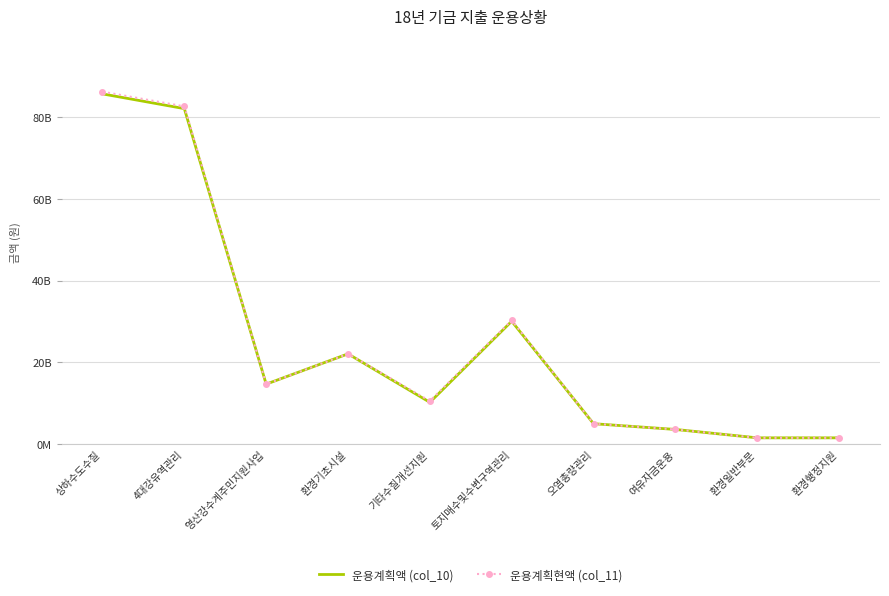

What are all the series names shown in the legend?

운용계획액 (col_10), 운용계획현액 (col_11)